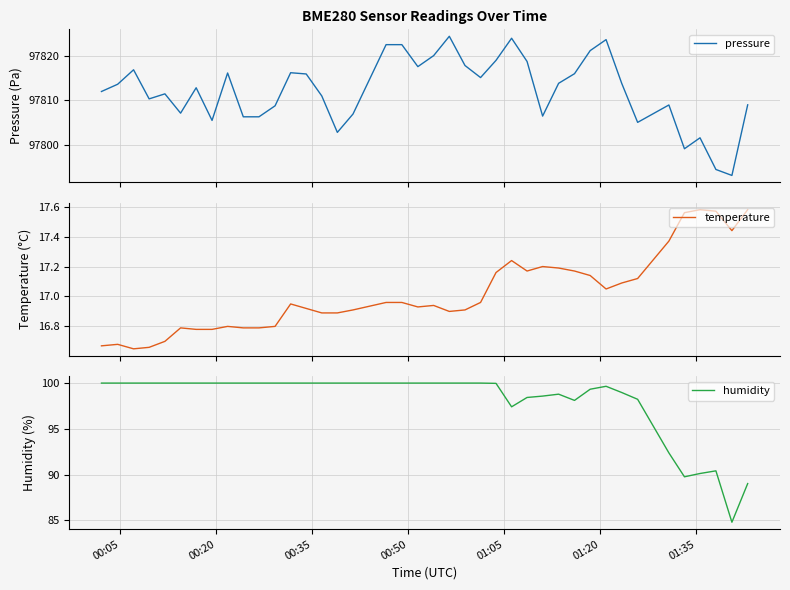

What is the highest value of the pressure series?

97824.4